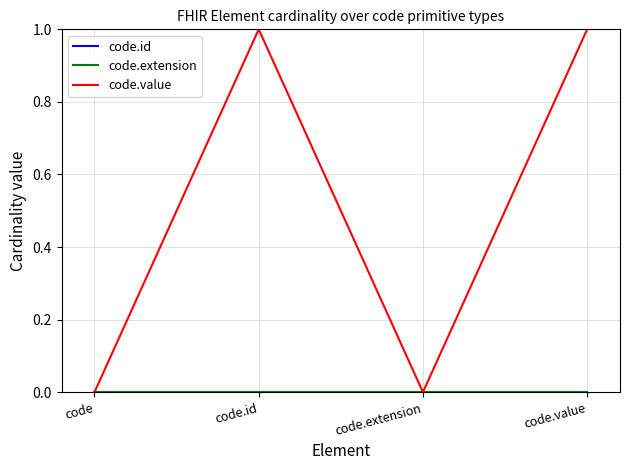

Reading left to right, what are all the values shown in this chart?

code.id: code=0	code.id=0	code.extension=0	code.value=0
code.extension: code=0	code.id=0	code.extension=0	code.value=0
code.value: code=0	code.id=1	code.extension=0	code.value=1